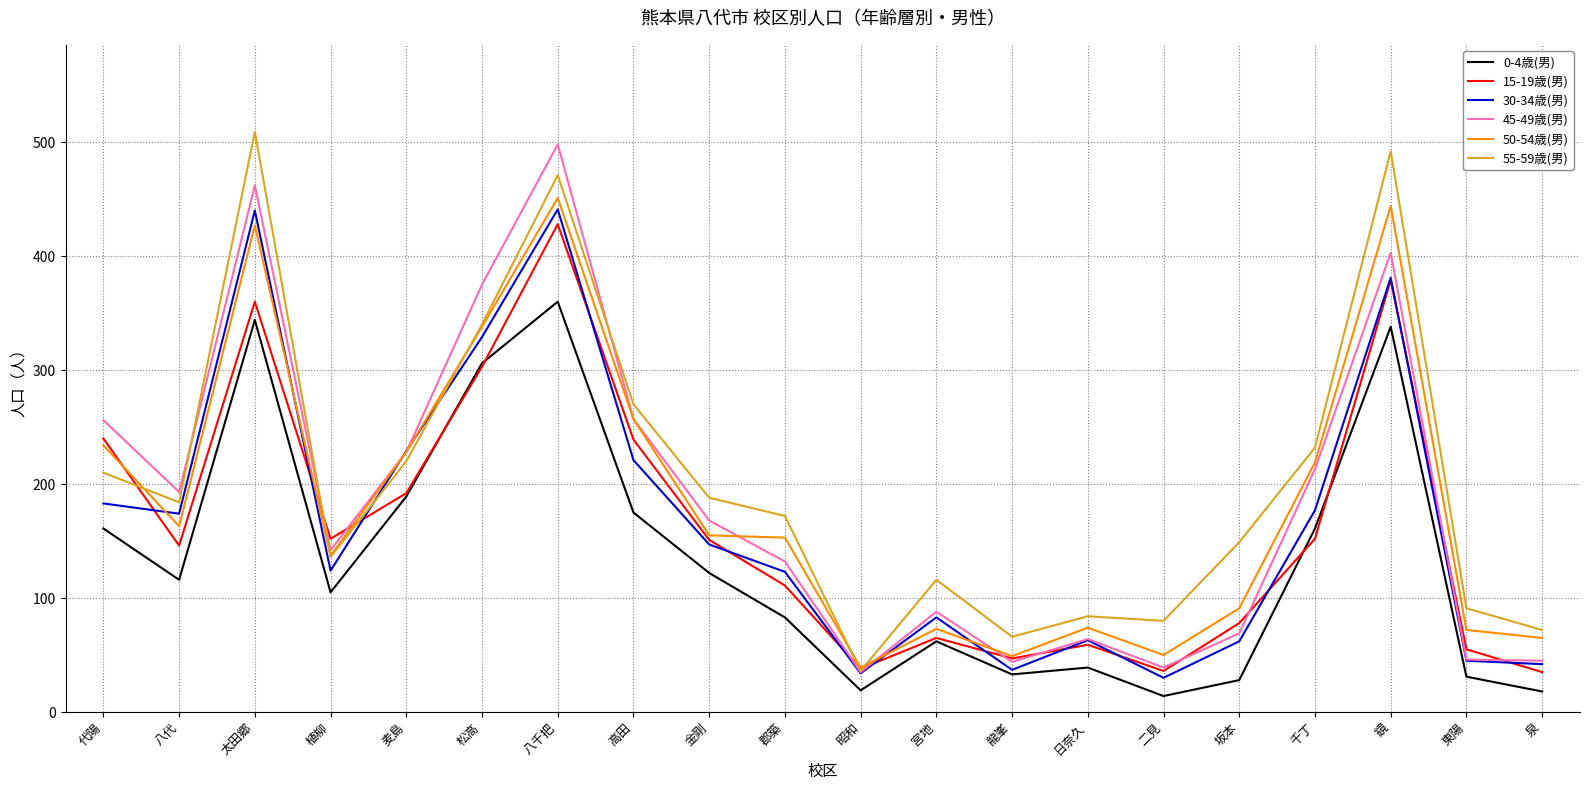

How many categories are shown in the chart?

20